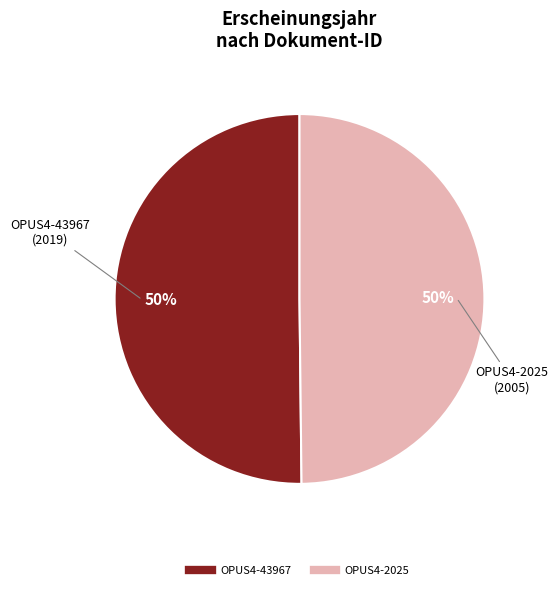

True or false: OPUS4-43967 accounts for 50% of the total.

True